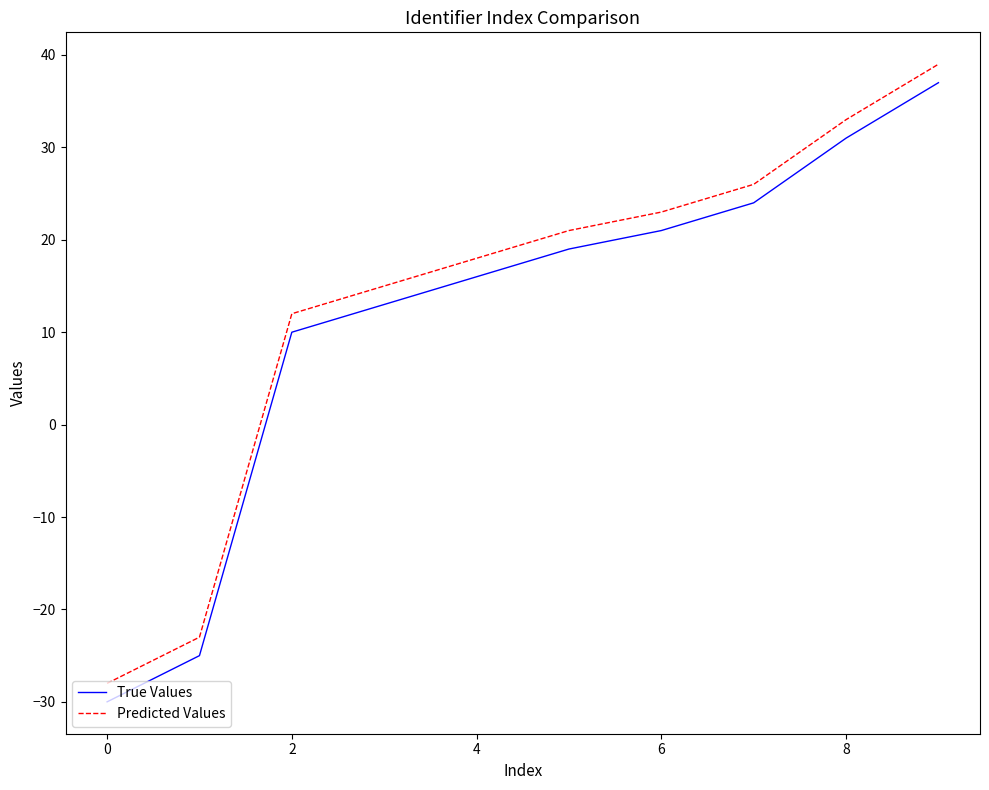

What is the maximum value for True Values?

37